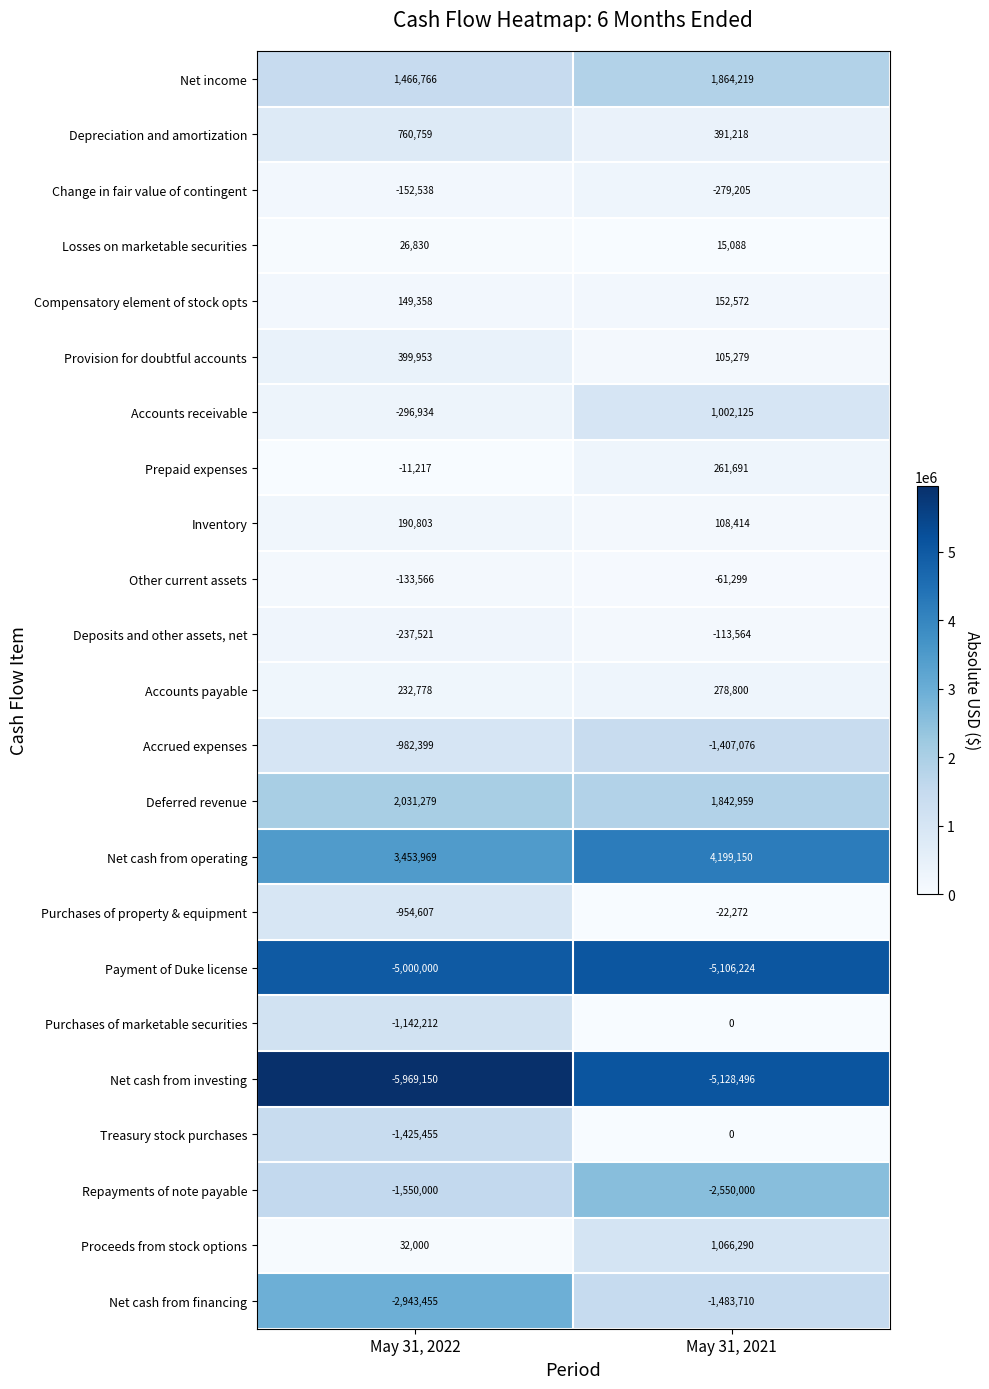

Rank the categories by Inventory value from lowest to highest.

May 31, 2021, May 31, 2022